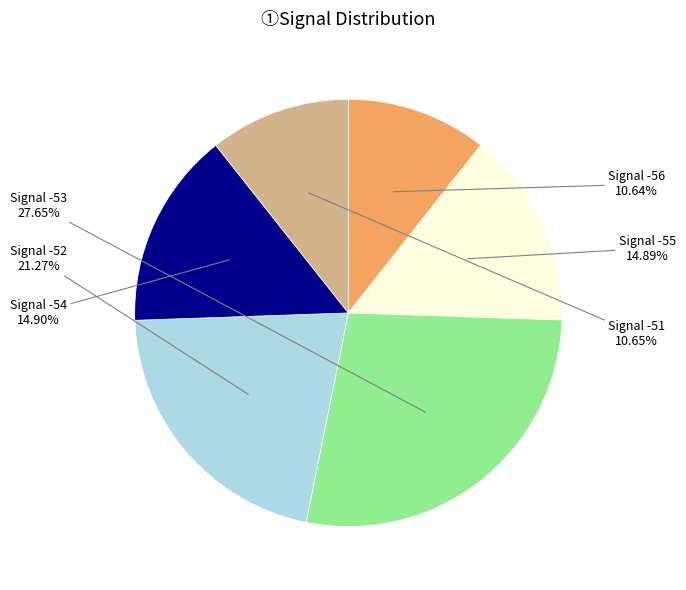

Is there any slice that represents more than half of the pie?

No